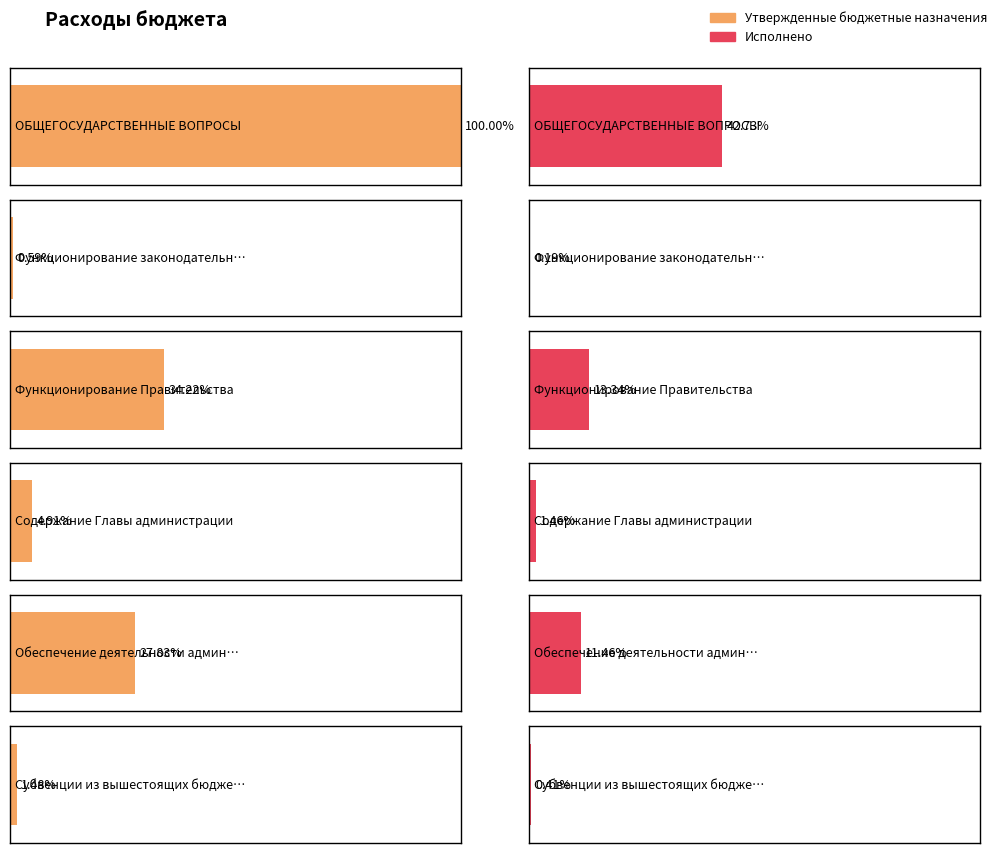

Which has a higher value, Функционирование законодательных or ОБЩЕГОСУДАРСТВЕННЫЕ ВОПРОСЫ?

ОБЩЕГОСУДАРСТВЕННЫЕ ВОПРОСЫ